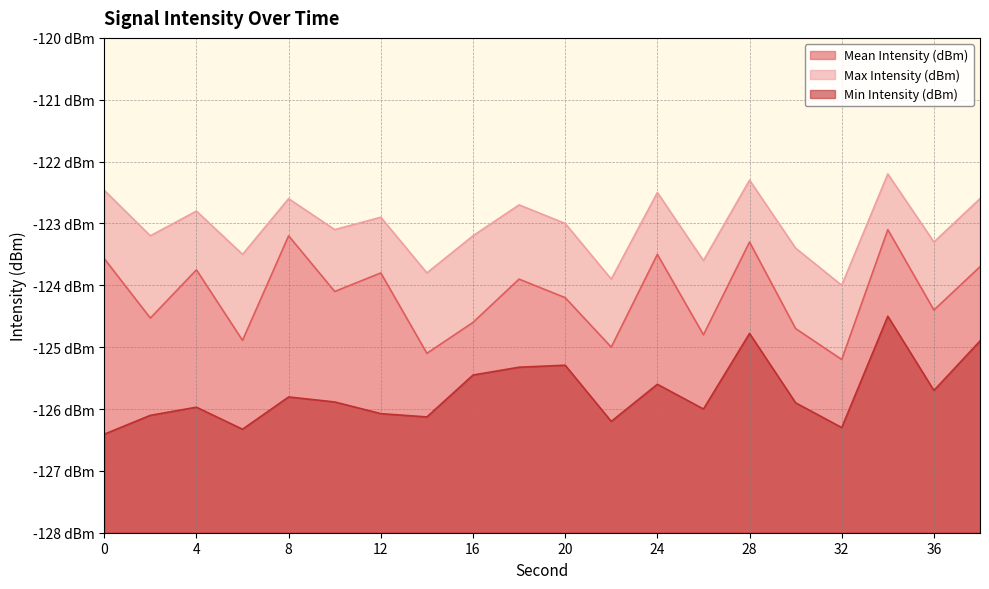

How many values in the Mean Intensity (dBm) series exceed -124?

9